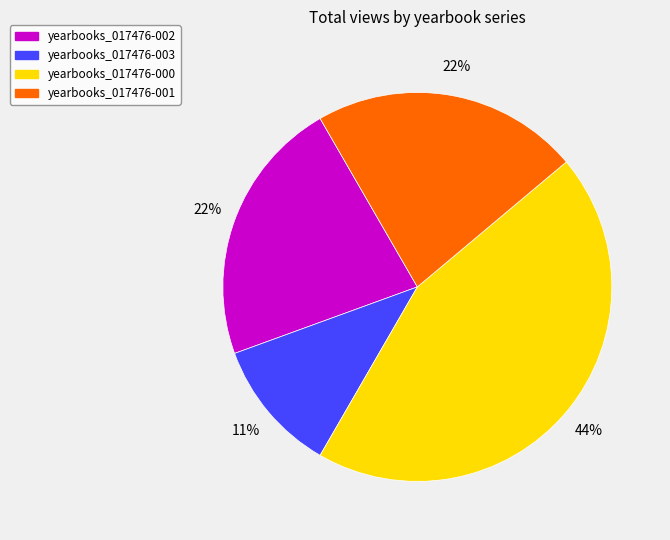

Does yearbooks_017476-002 account for over 50% of the chart?

No